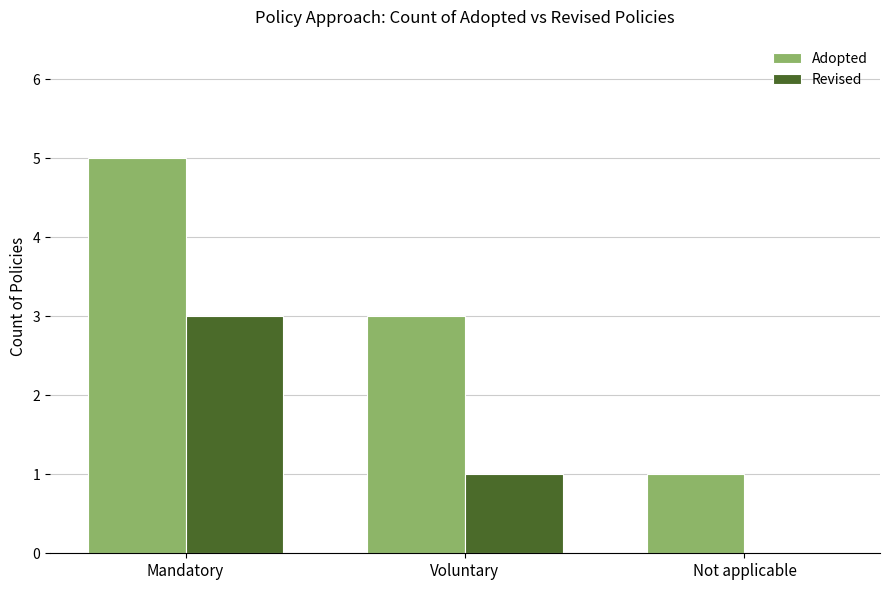

What is the average value of the Revised series?

1